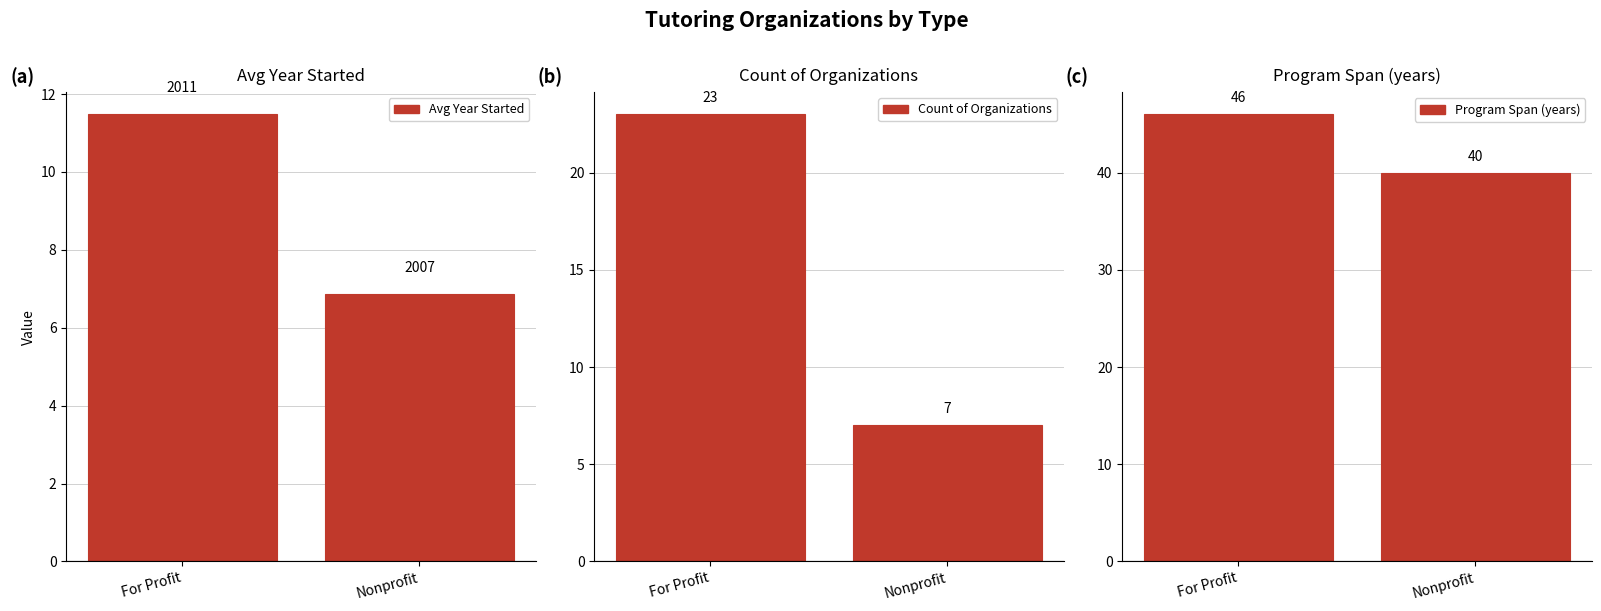

What is the average value of the Program Span (years) series?

43.0